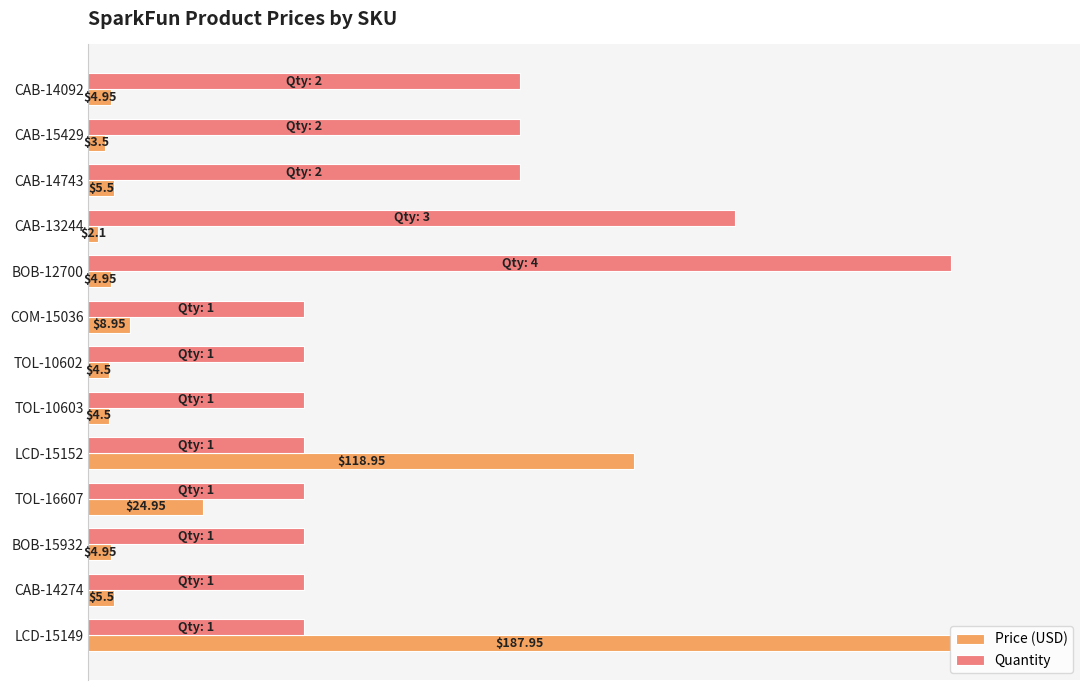

What are all the series names shown in the legend?

Price (USD), Quantity